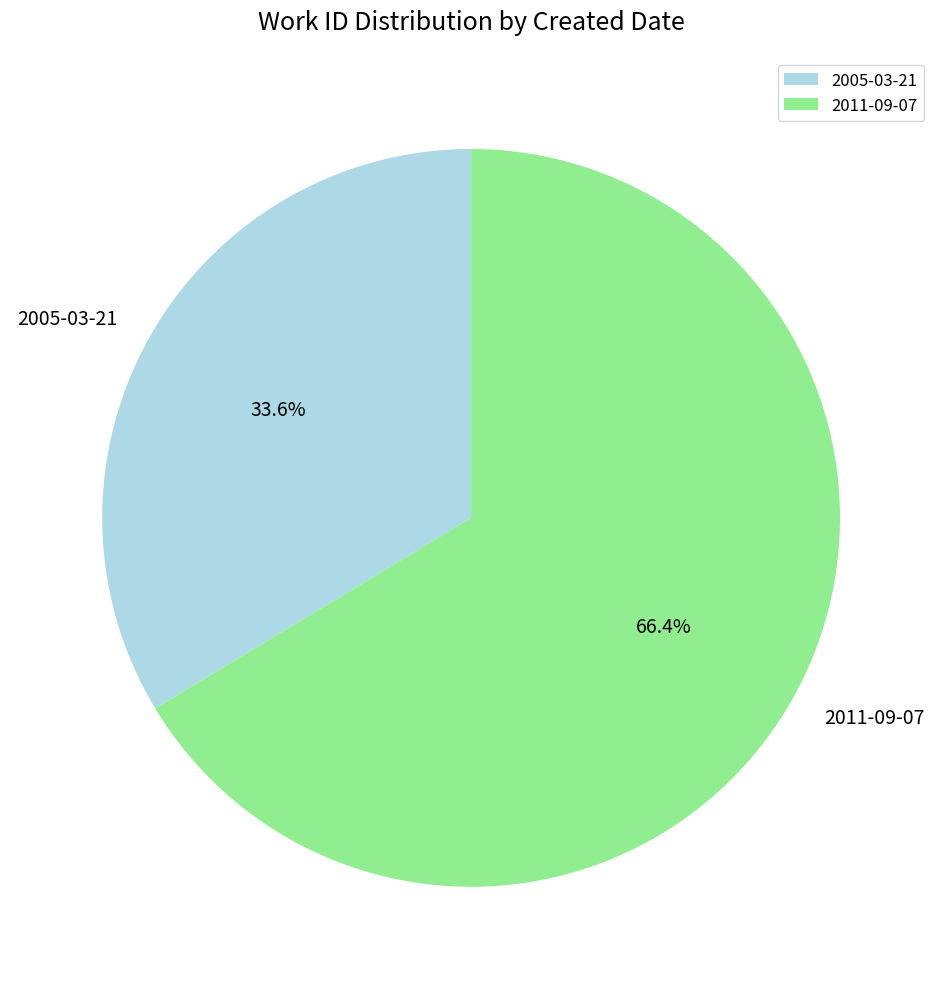

Which slice is the largest?

2011-09-07